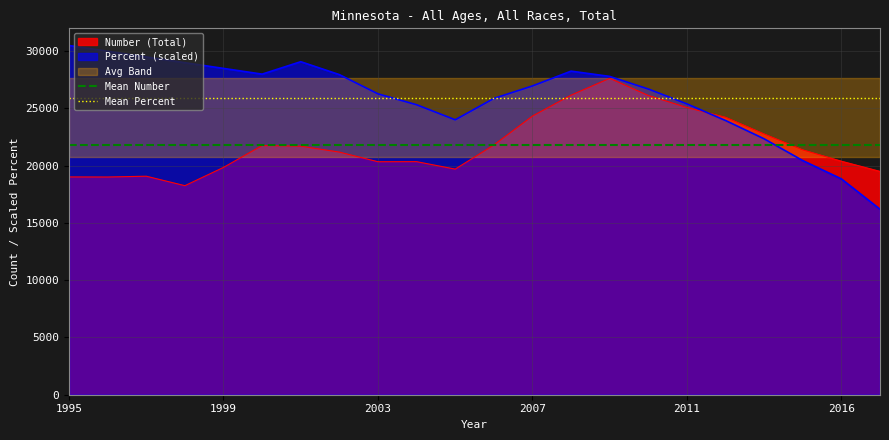

Which series has the largest total across all categories?

Mean Percent